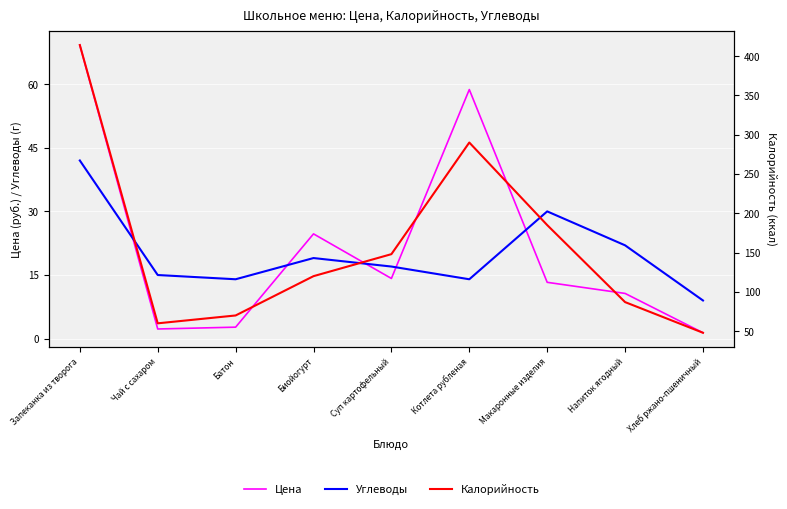

Is the value of Углеводы at Макаронные изделия greater than the value of Цена at Батон?

Yes